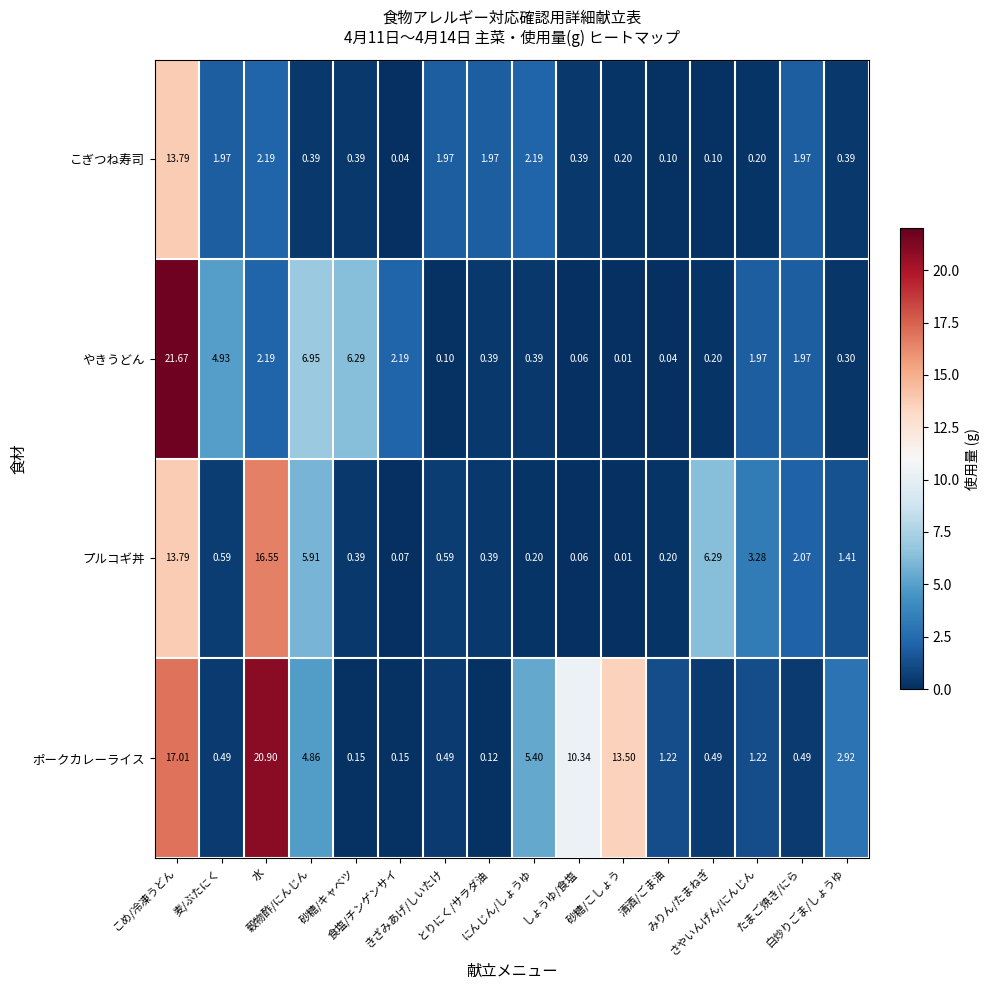

Which series has the widest spread of values?

やきうどん